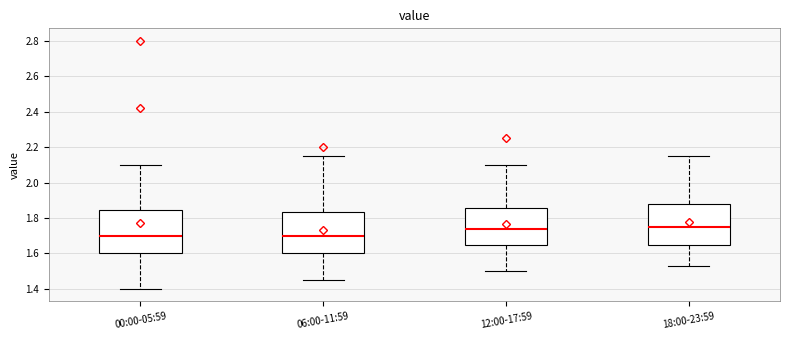

Where is the lower edge of the box for 12:00-17:59 on the y-axis? The values are not printed on the chart, so give them approximately, as read against the axis.

1.66